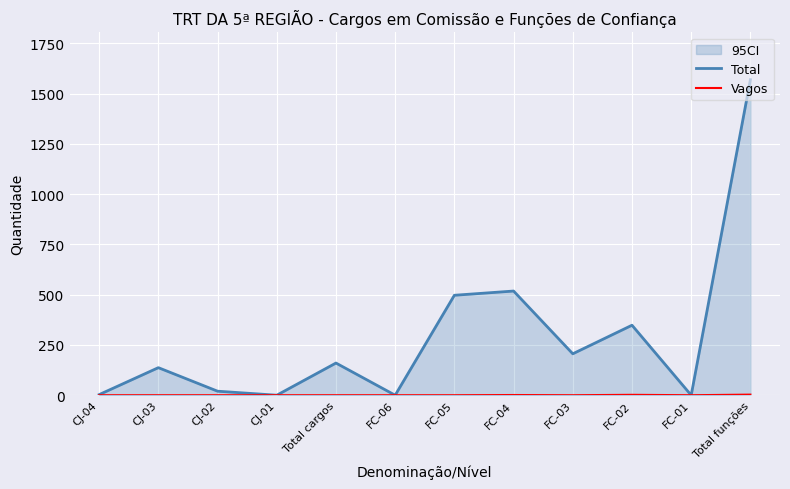

List the series in order of their overall mean, lowest first.

Vagos, Total